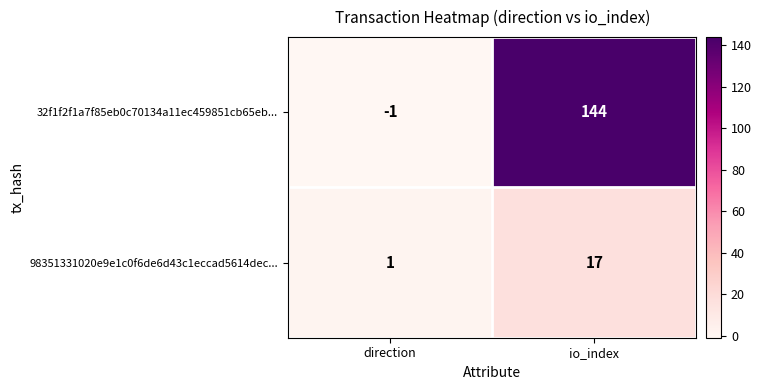

Read the 98351331020e9e1c0f6de6d43c1eccad5614dec... value at io_index, to the nearest 10.

20